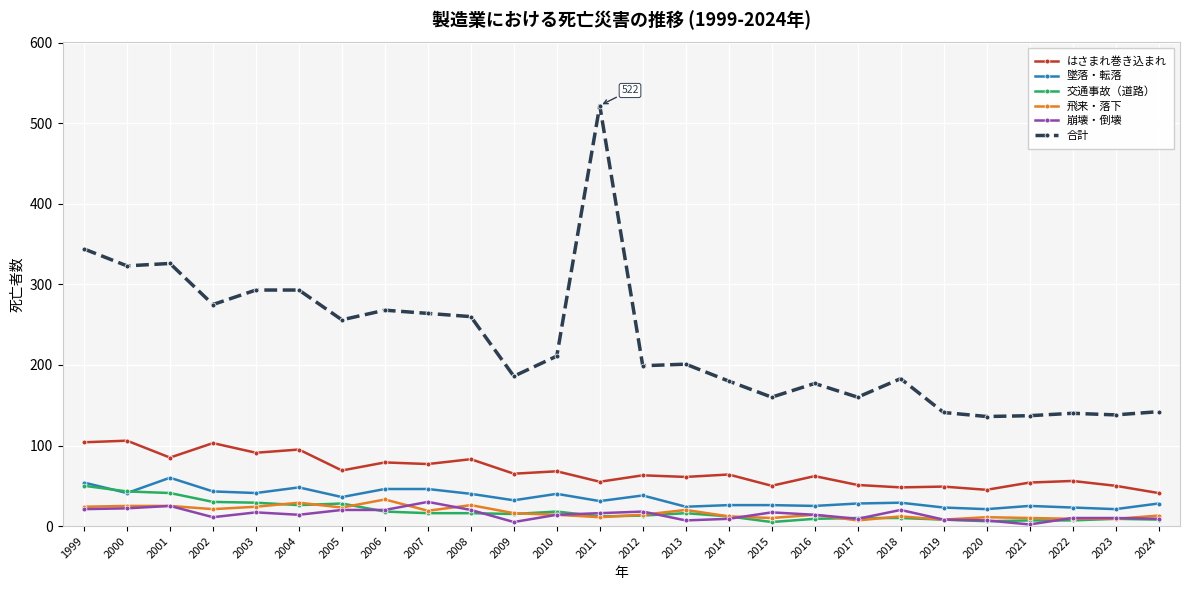

At which category is the sum across all series the highest?

2011